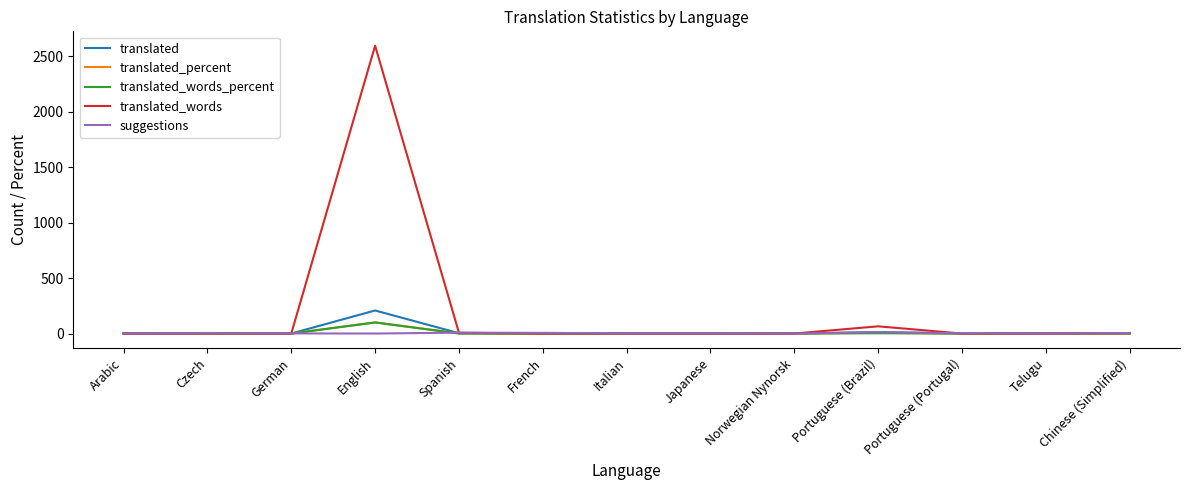

What are all the series names shown in the legend?

translated, translated_percent, translated_words_percent, translated_words, suggestions